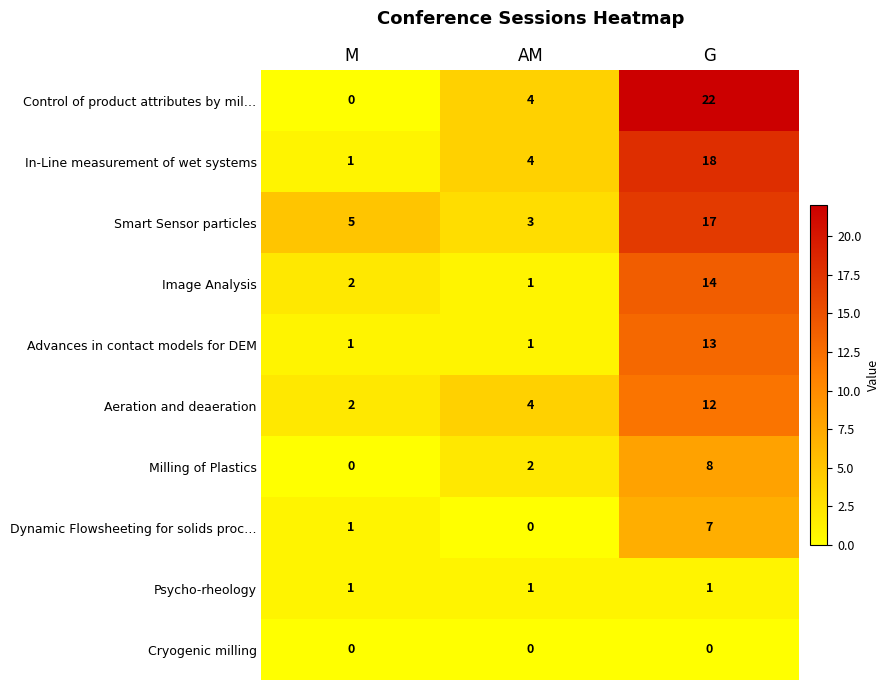

Reading right to left, list all the values displayed in this chart.

Control of product attributes by mil…: 22	4	0
In-Line measurement of wet systems: 18	4	1
Smart Sensor particles: 17	3	5
Image Analysis: 14	1	2
Advances in contact models for DEM: 13	1	1
Aeration and deaeration: 12	4	2
Milling of Plastics: 8	2	0
Dynamic Flowsheeting for solids proc…: 7	0	1
Psycho-rheology: 1	1	1
Cryogenic milling: 0	0	0